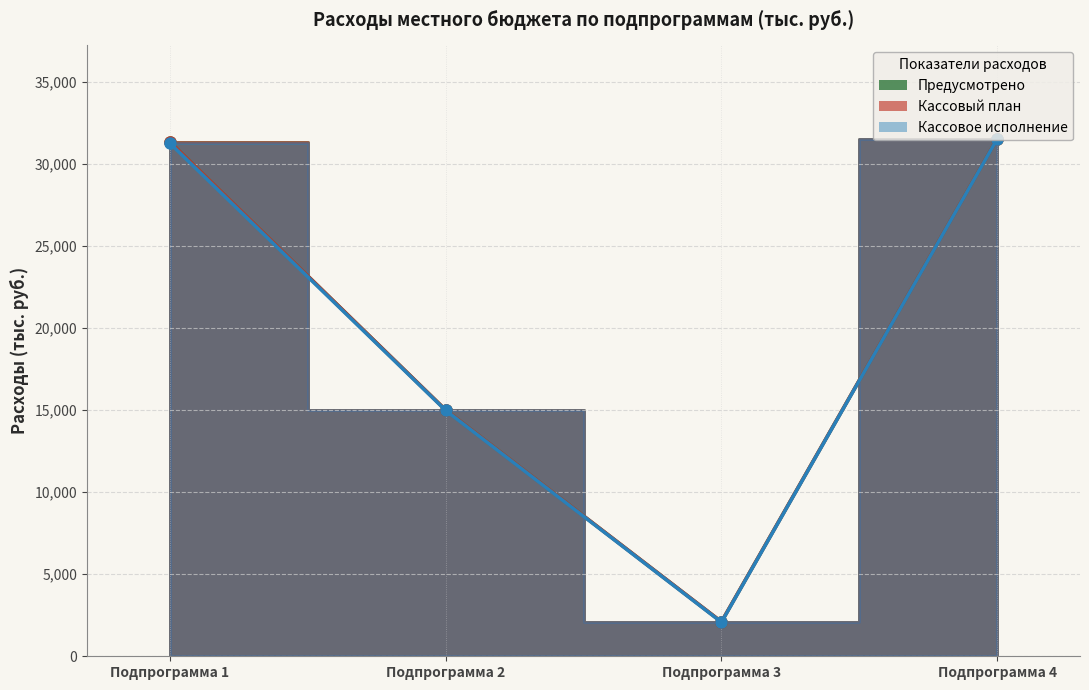

Reading left to right, transcribe all the data shown in this chart.

Предусмотрено: Подпрограмма 1=31338.0	Подпрограмма 2=15003.2	Подпрограмма 3=2099.6	Подпрограмма 4=31531.2
Кассовый план: Подпрограмма 1=31338.0	Подпрограмма 2=15003.2	Подпрограмма 3=2099.6	Подпрограмма 4=31531.2
Кассовое исполнение: Подпрограмма 1=31251.7	Подпрограмма 2=14975.6	Подпрограмма 3=2073.8	Подпрограмма 4=31517.8